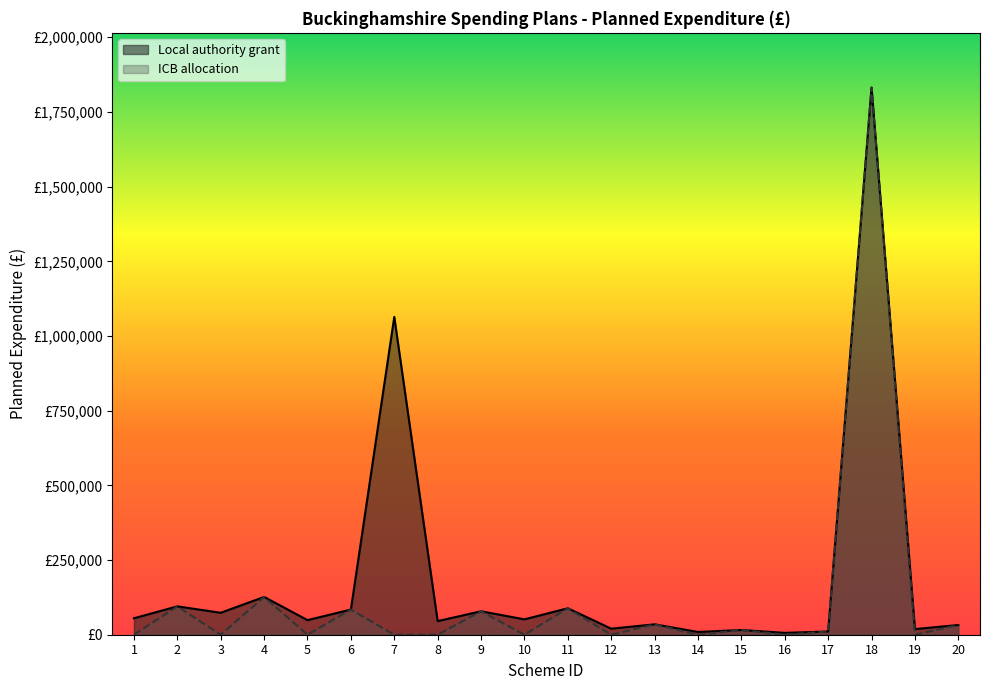

At 3, list the series in order from largest to smallest.

Local authority grant, ICB allocation